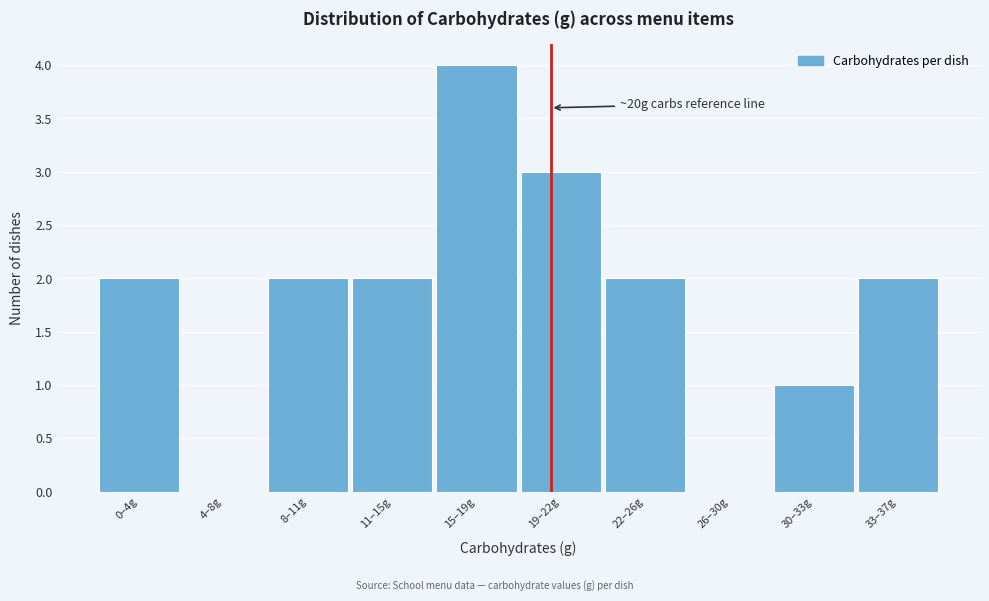

Reading left to right, list all the values displayed in this chart.

0–4g=2	4–8g=0	8–11g=2	11–15g=2	15–19g=4	19–22g=3	22–26g=2	26–30g=0	30–33g=1	33–37g=2